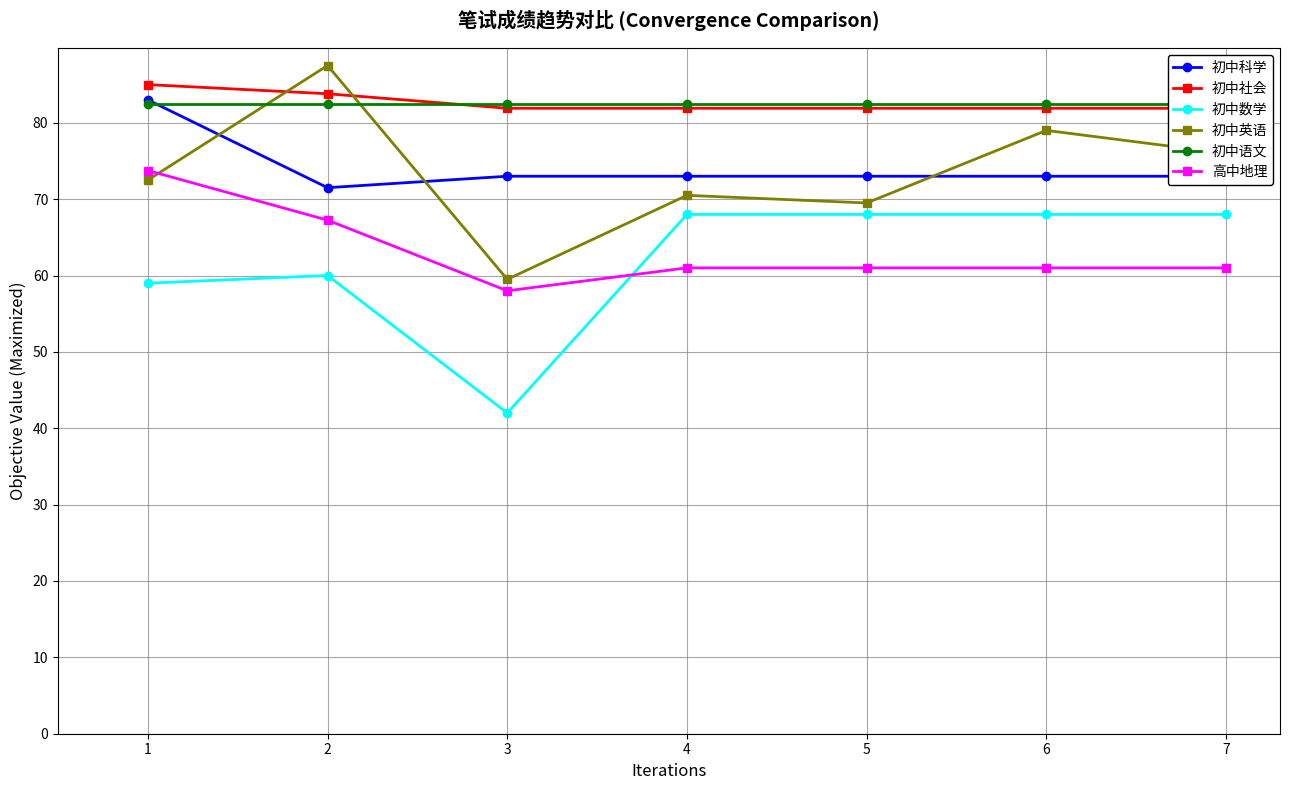

How many lines are shown in the chart?

6